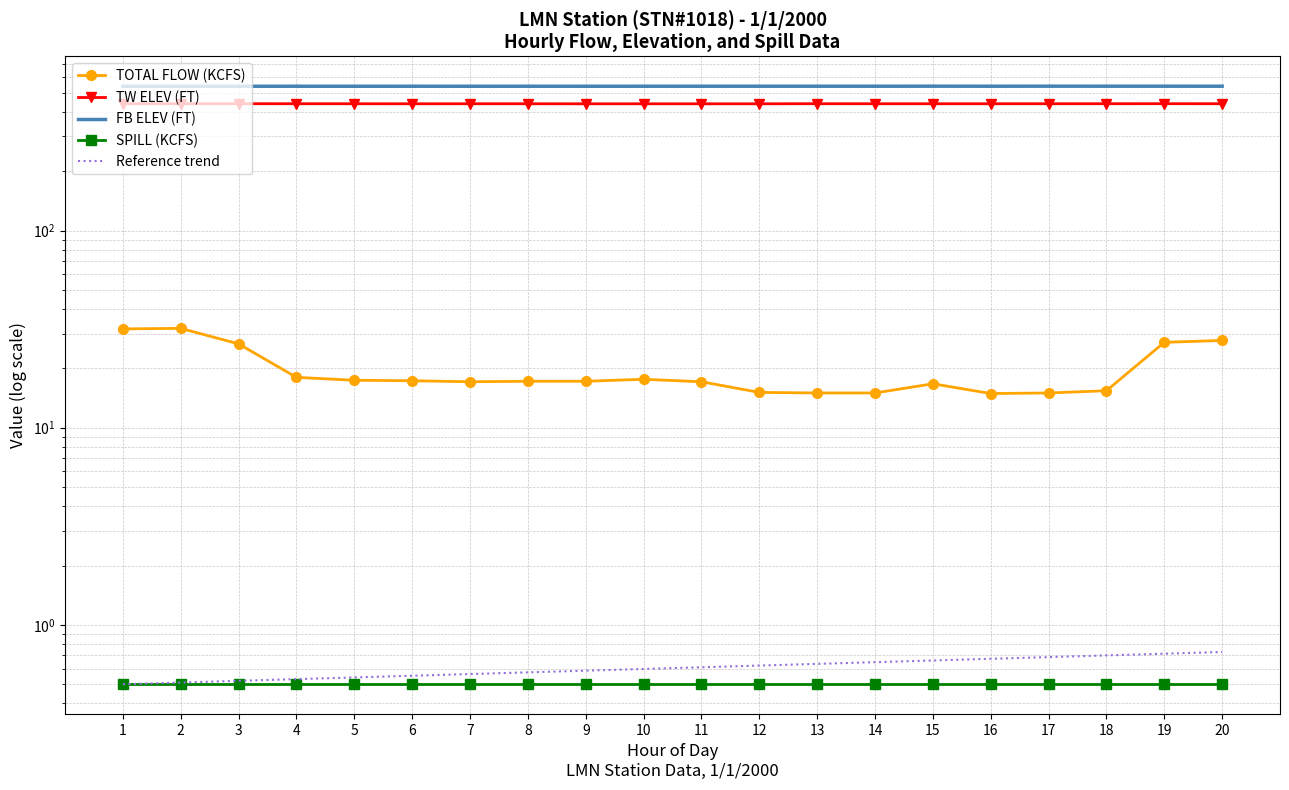

Which label corresponds to the largest value in the chart?

15